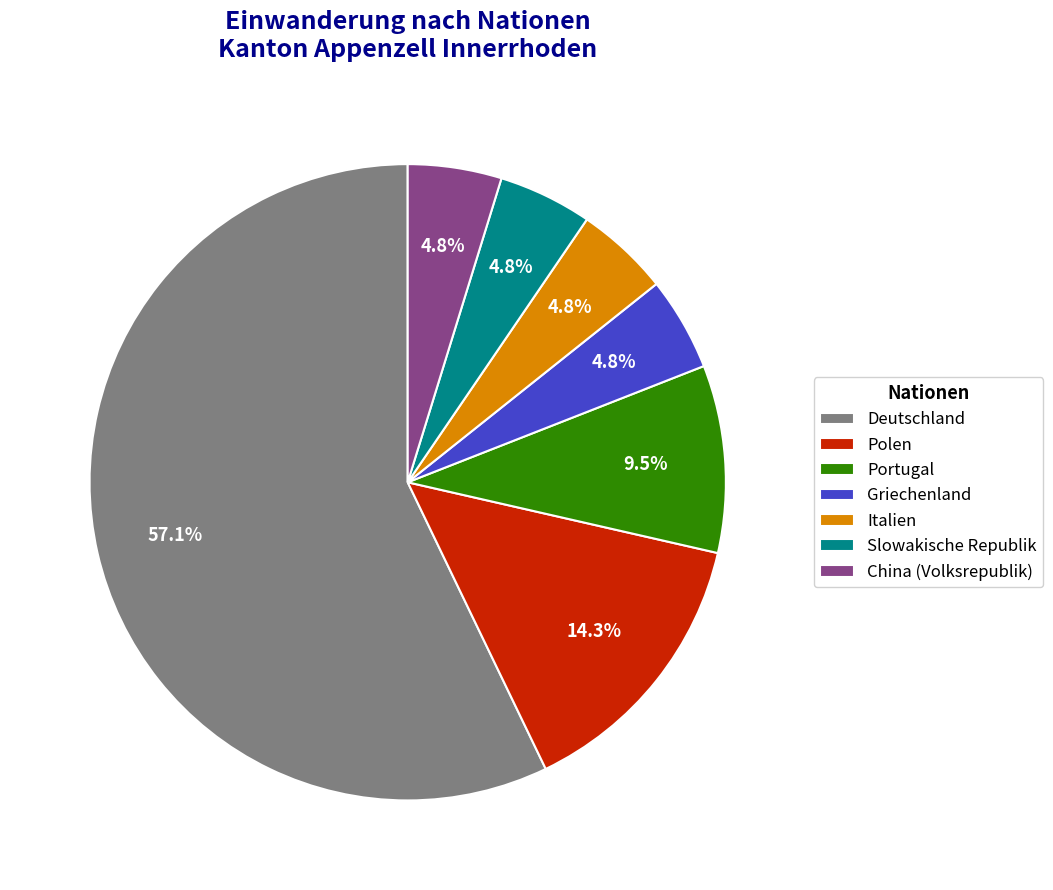

How much of the chart is everything except Italien?

95.2%